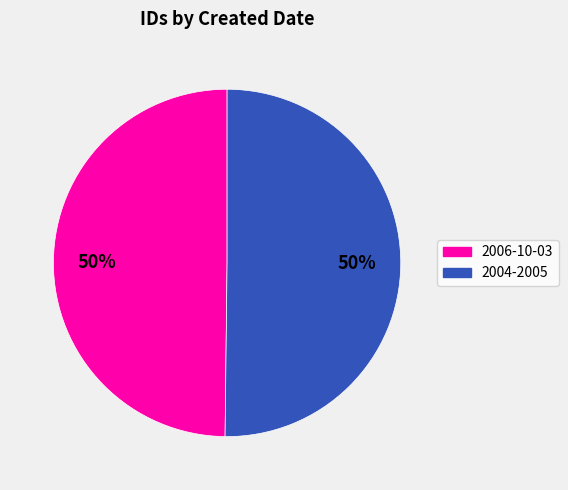

To the nearest percent, what is the average slice percentage?

50%